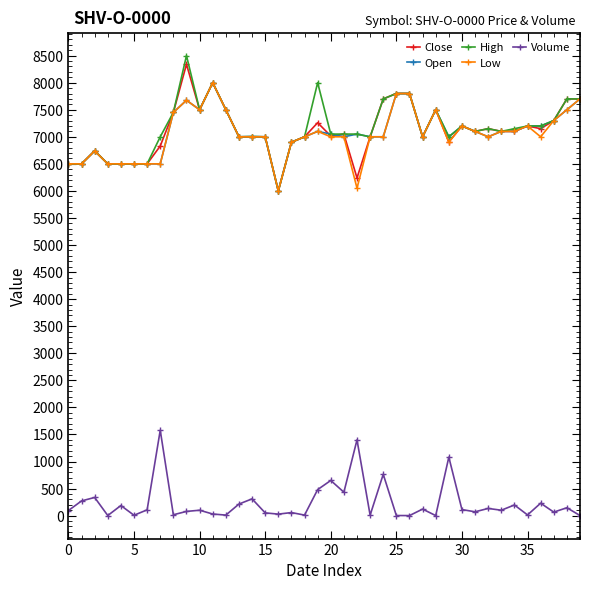

True or false: Volume and Close cross at least once.

False